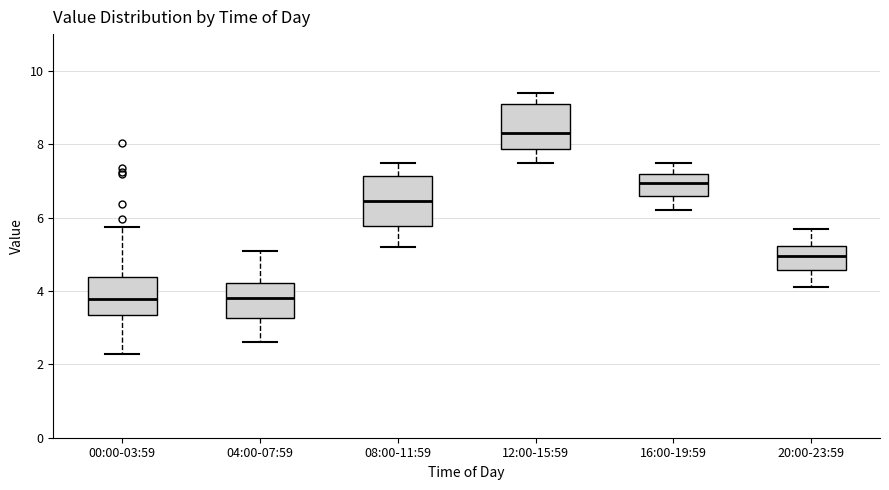

Reading left to right, read every box against the y-axis: the position of its median line, the range the box covers, and the ends of its whiskers. The values are not printed on the chart, so give them approximately, as read against the axis.

00:00-03:59: median 3.8, box 3.4 to 4.4, whiskers 2.2 to 5.8
04:00-07:59: median 3.8, box 3.2 to 4.2, whiskers 2.6 to 5.2
08:00-11:59: median 6.4, box 5.8 to 7.2, whiskers 5.2 to 7.6
12:00-15:59: median 8.4, box 7.8 to 9.2, whiskers 7.6 to 9.4
16:00-19:59: median 7.0, box 6.6 to 7.2, whiskers 6.2 to 7.6
20:00-23:59: median 5.0, box 4.6 to 5.2, whiskers 4.2 to 5.8